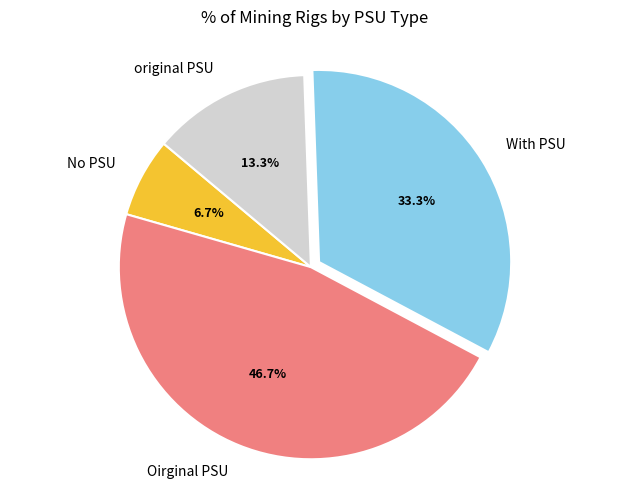

How many slices are in this pie chart?

4